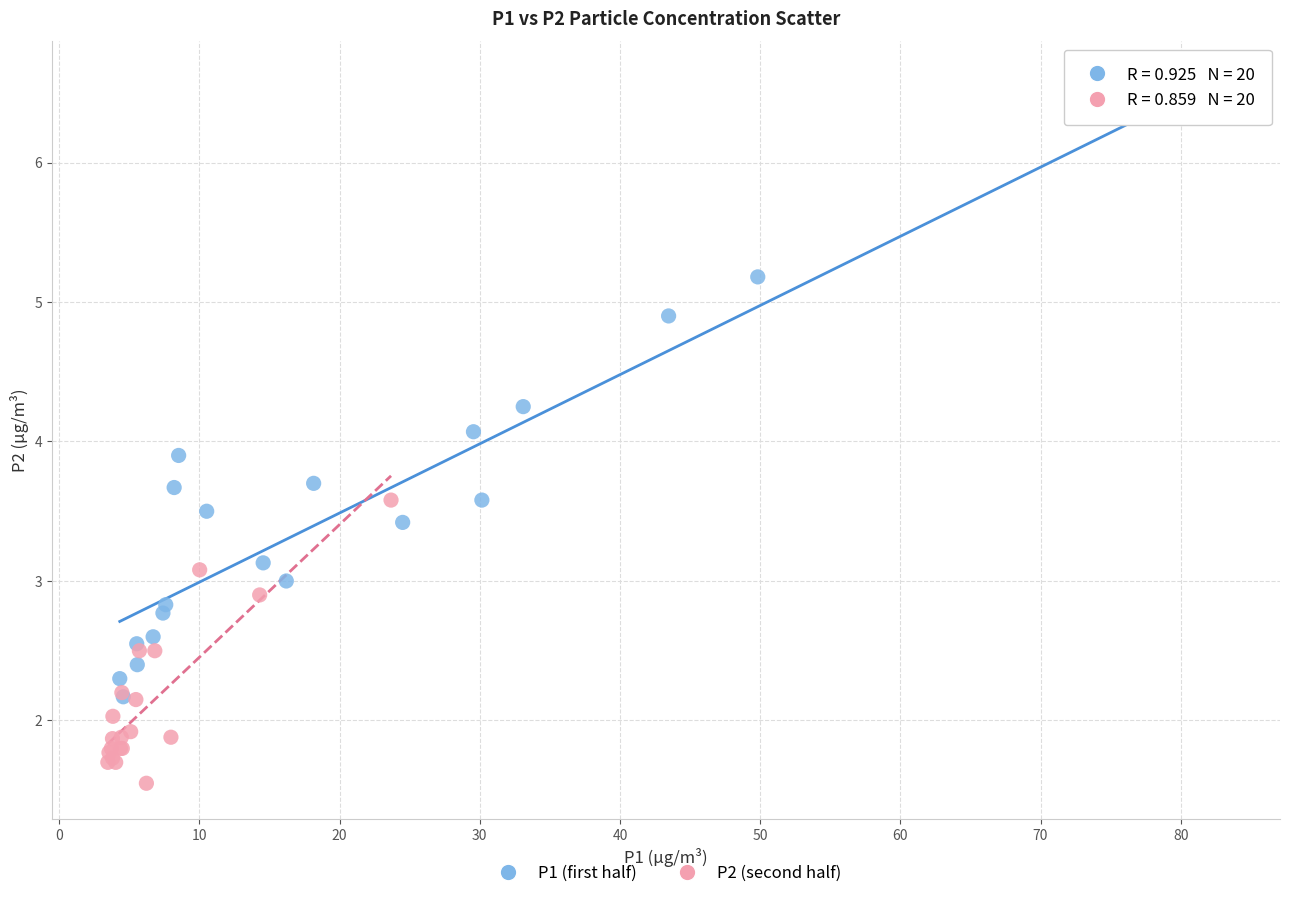

Which series reaches the minimum Y coordinate?

P2 (second half)